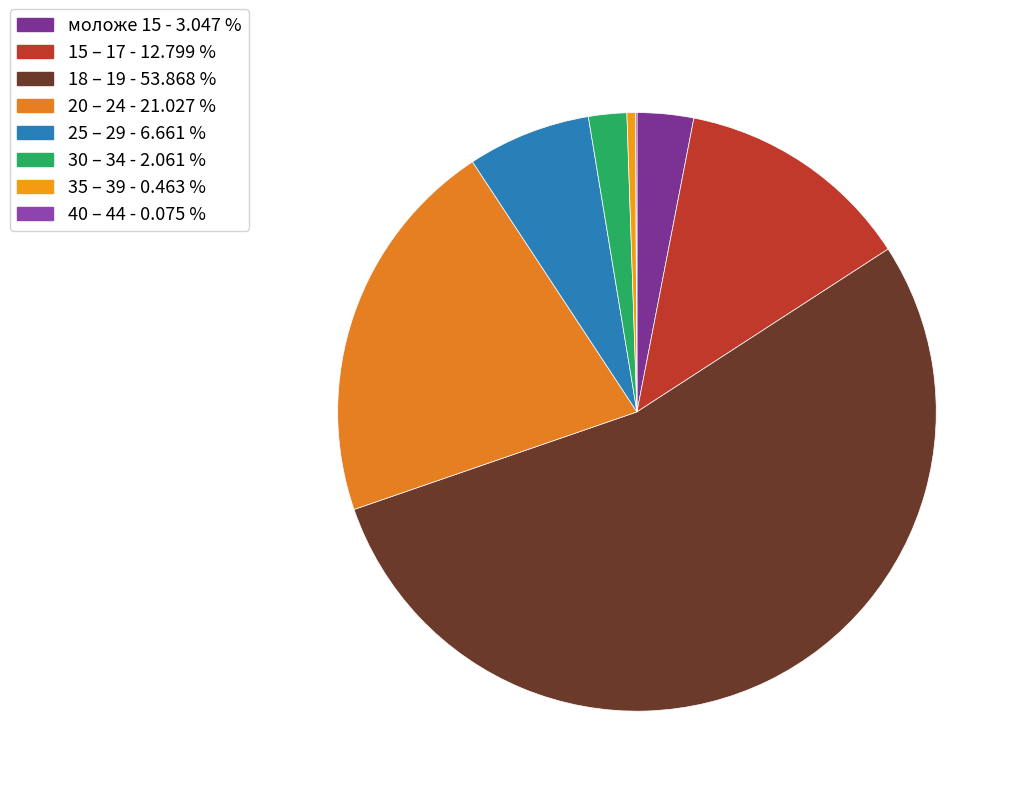

What is the smallest slice in the pie chart?

40 – 44